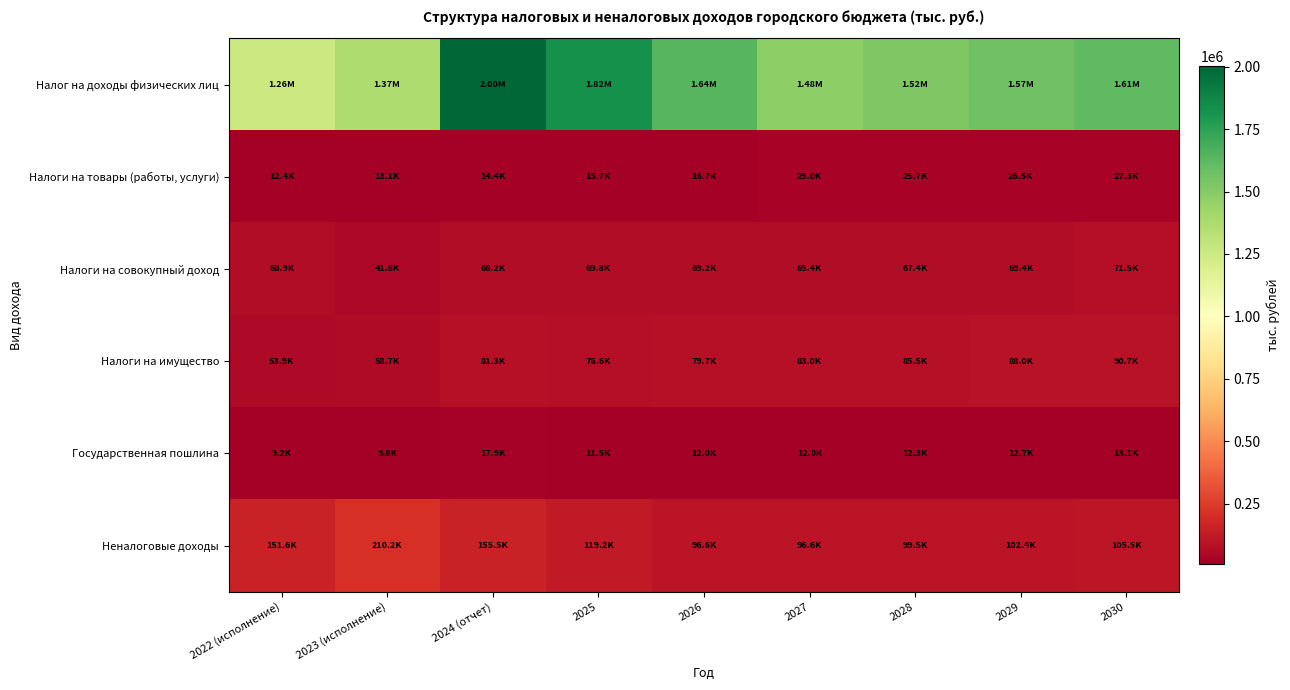

Rank the series at 2024 (отчет) from highest to lowest value.

Налог на доходы физических лиц, Неналоговые доходы, Налоги на имущество, Налоги на совокупный доход, Государственная пошлина, Налоги на товары (работы, услуги)